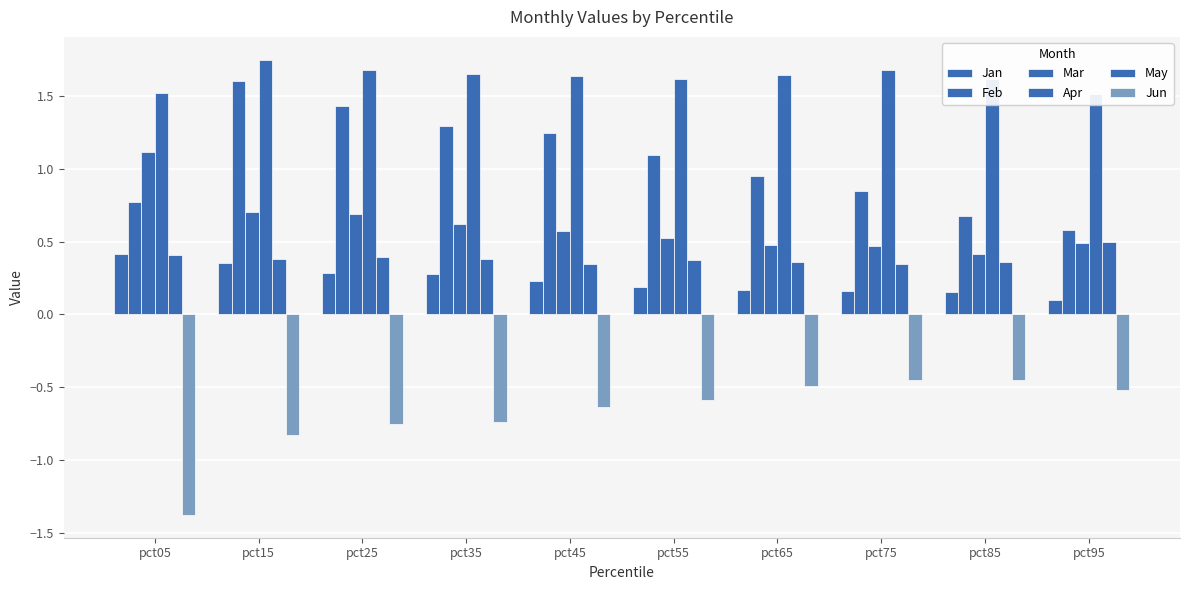

How many bars are there in total?

60